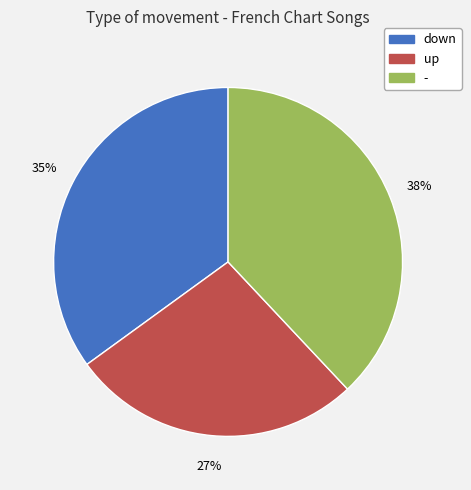

Does - represent more than half of the total?

No